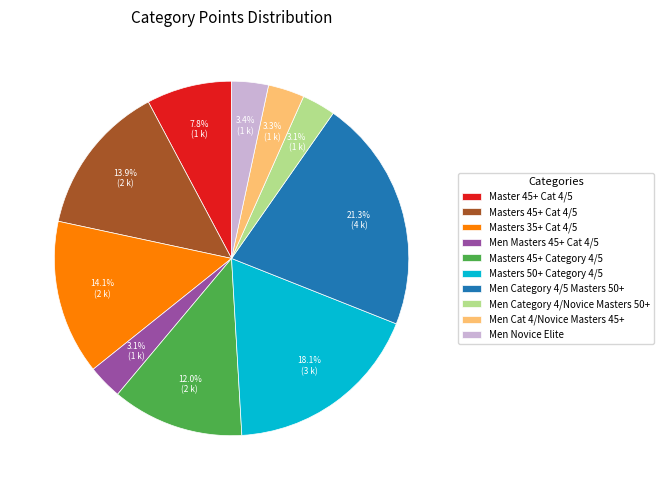

To the nearest percent, what is the average slice percentage?

10%